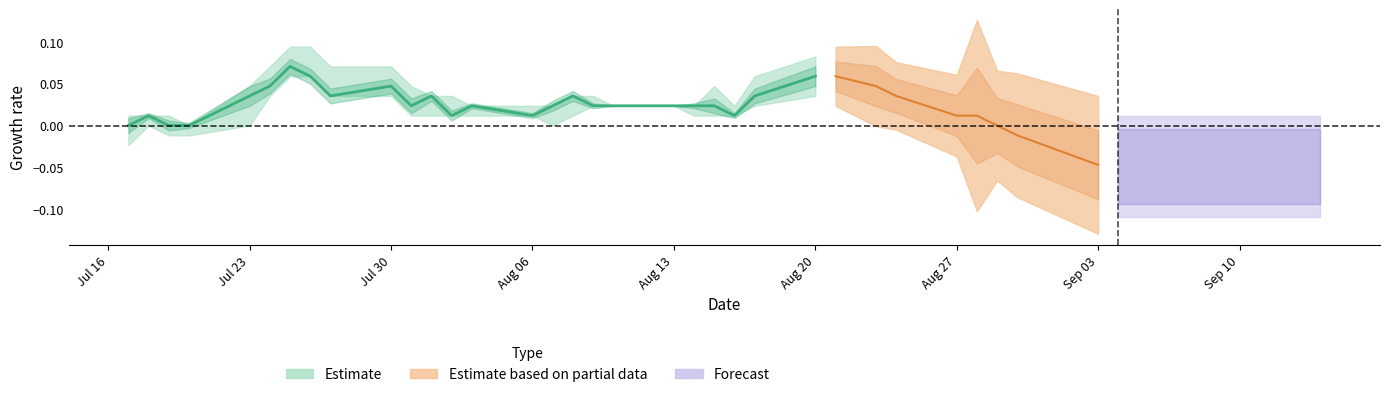

How many High values are between 0 and 1?

40